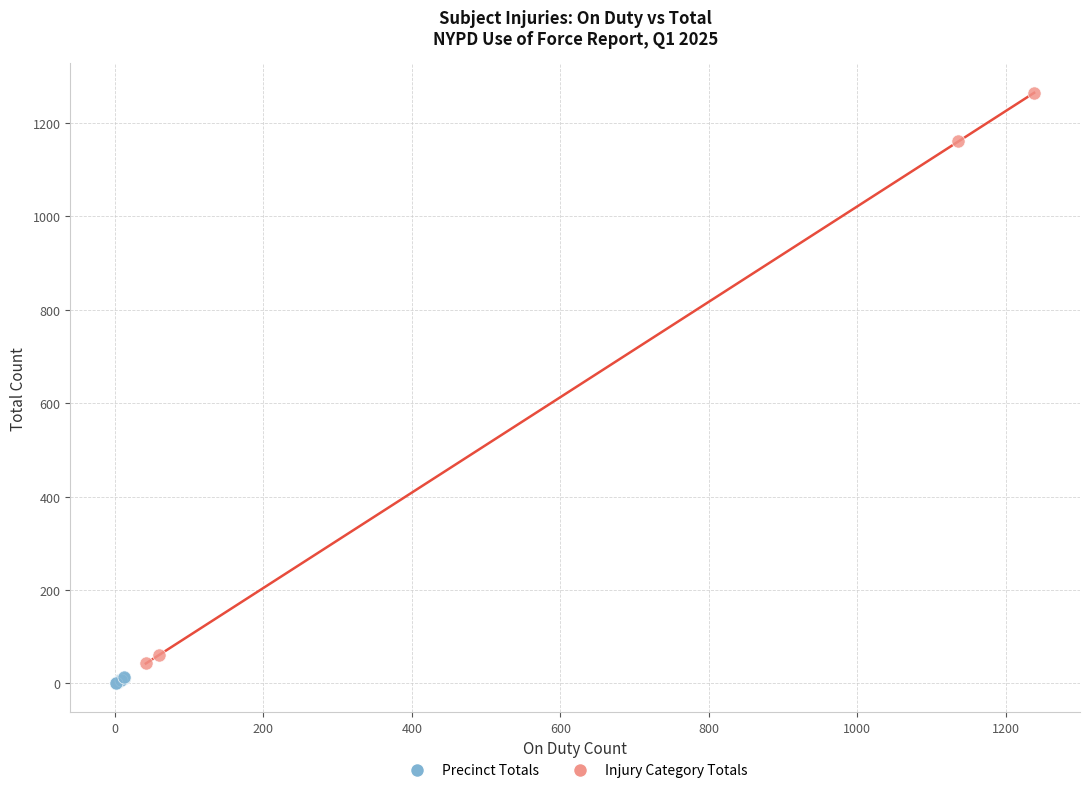

Which series contains the highest Y value?

Injury Category Totals